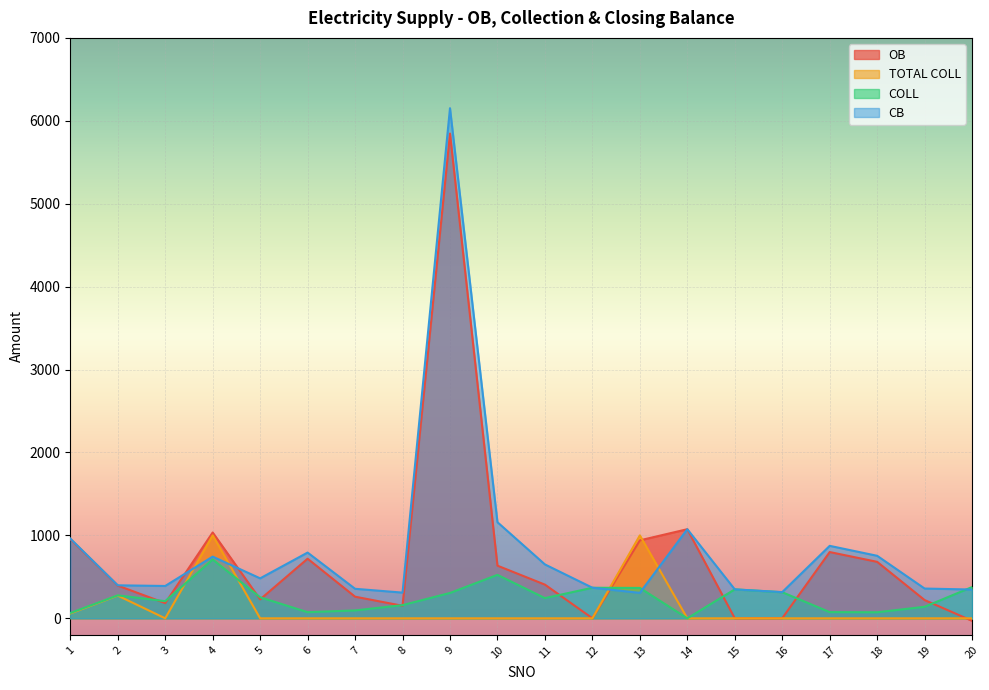

Is it true that OB equals 718.9 at 6?

True